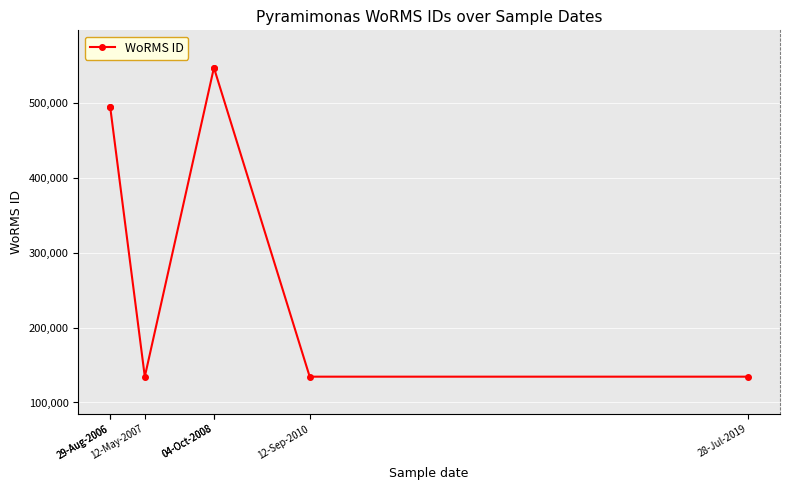

What is the greatest value displayed?

547692